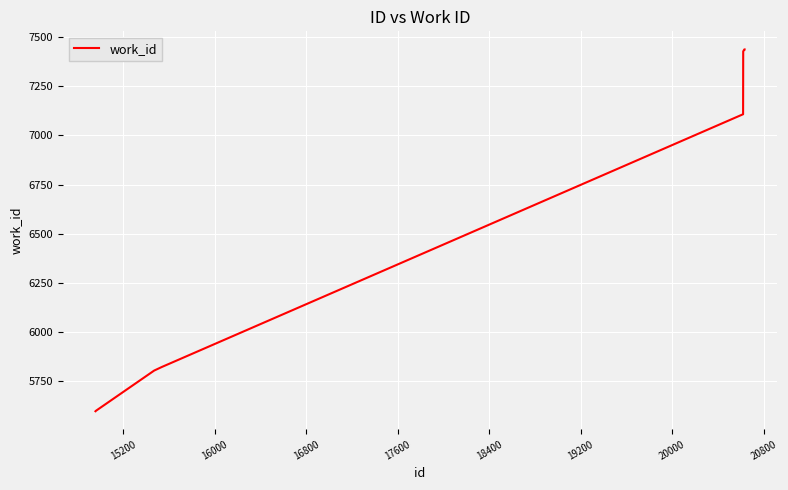

What is the sum of all values?

67096